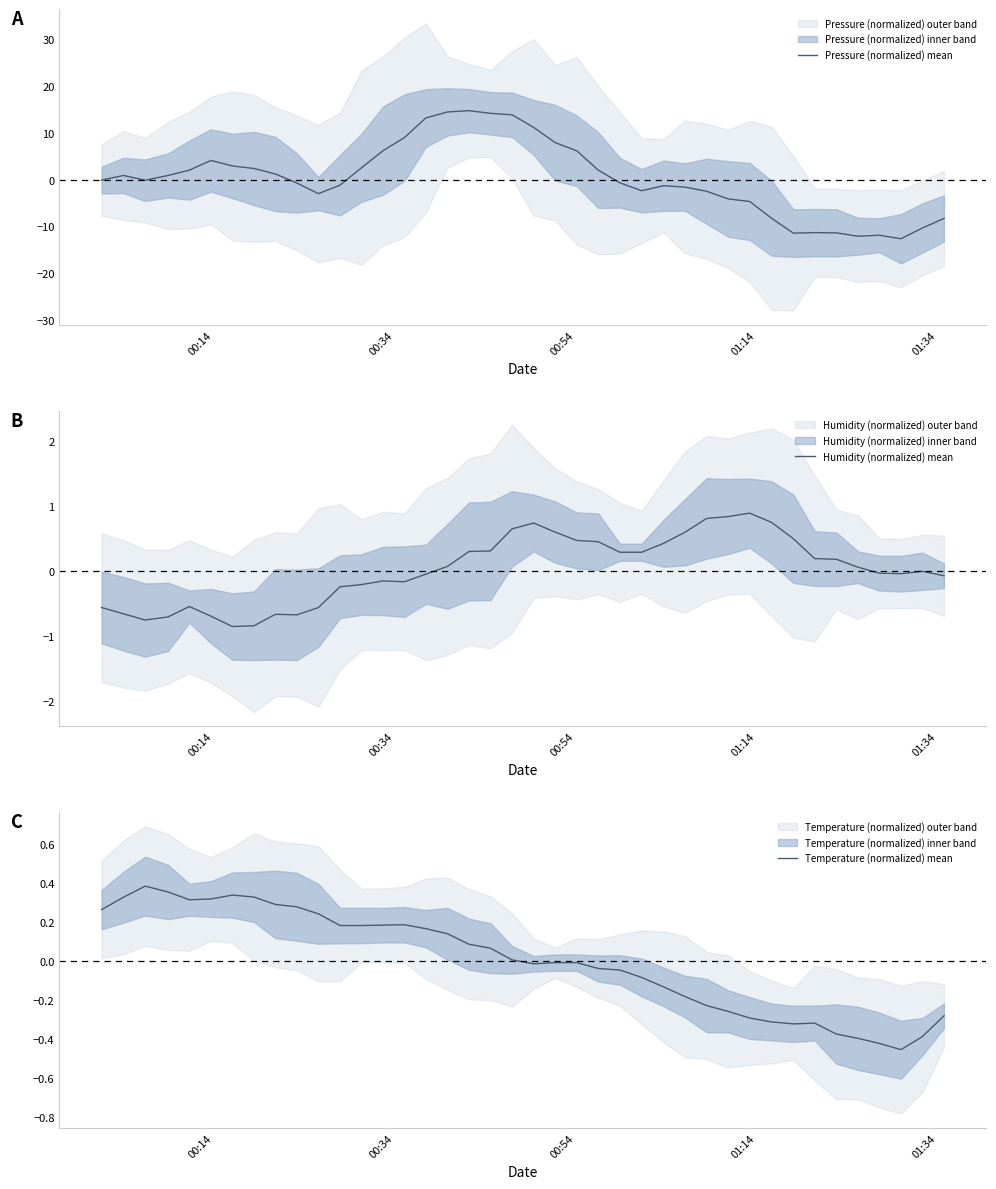

Which series has the largest range (max minus min)?

Pressure (normalized) mean